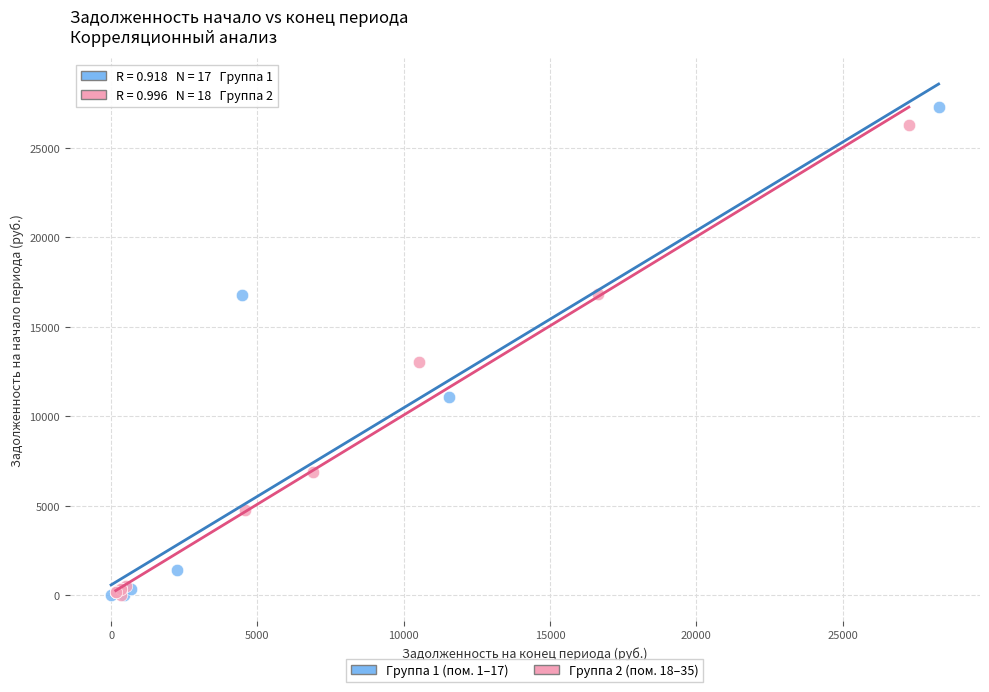

Which series reaches the maximum Y coordinate?

Группа 1 (пом. 1–17)